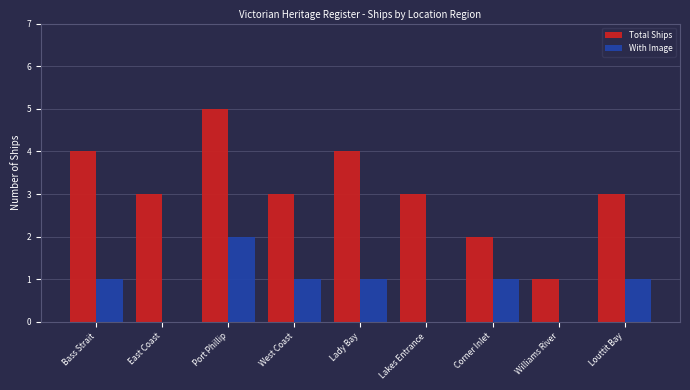

True or false: With Image has a value of 2 at Louttit Bay.

False